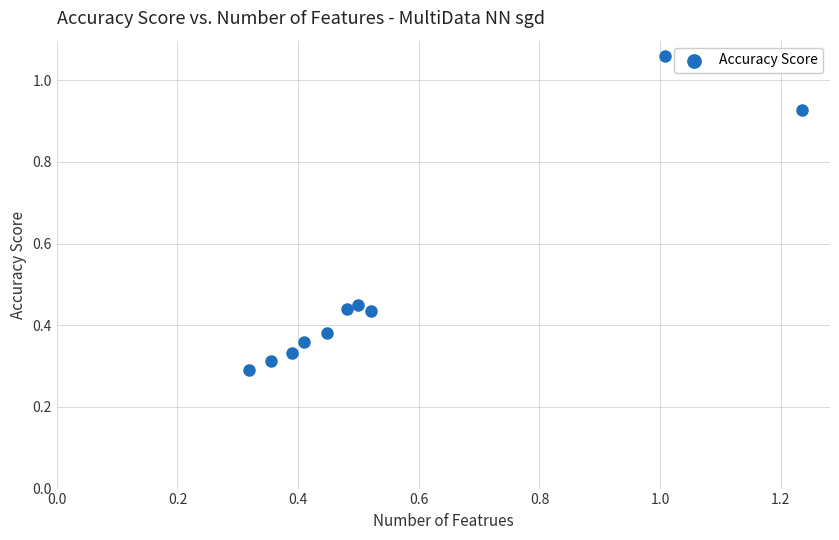

What is the range of Y values (max minus min)?

0.8